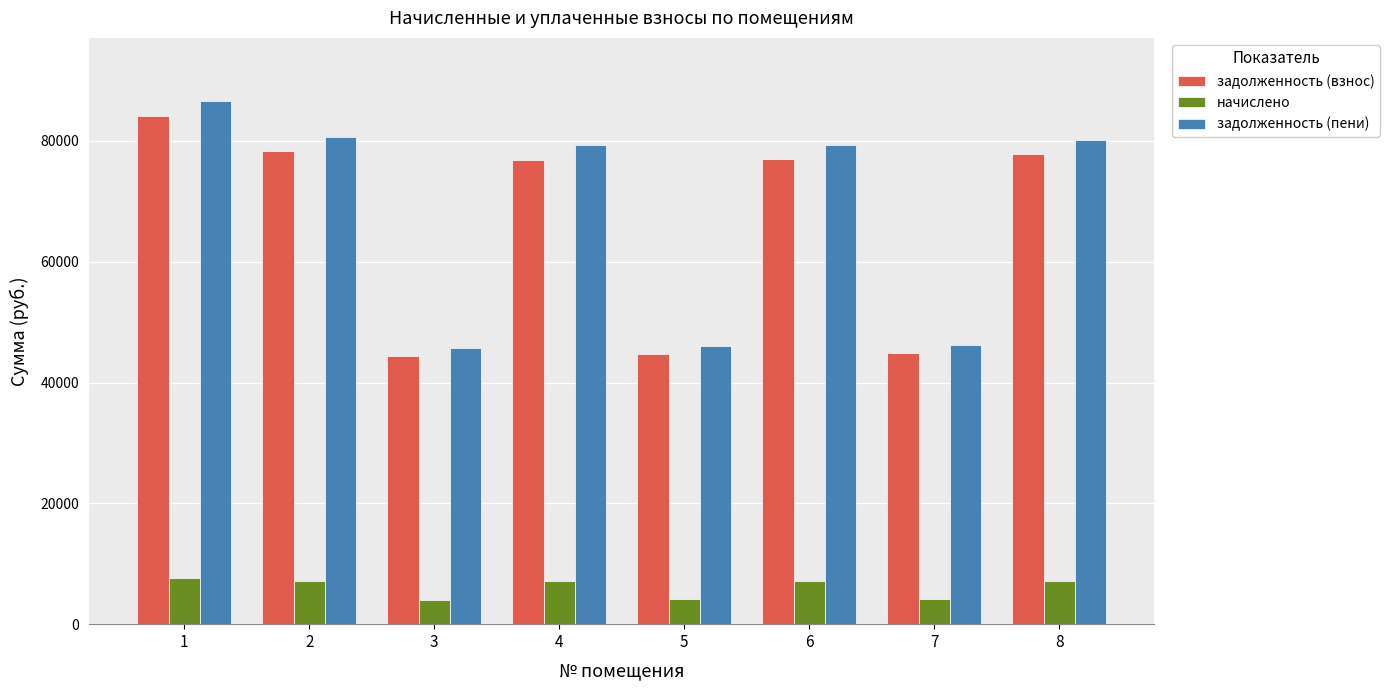

What is the smallest value displayed?

4073.4